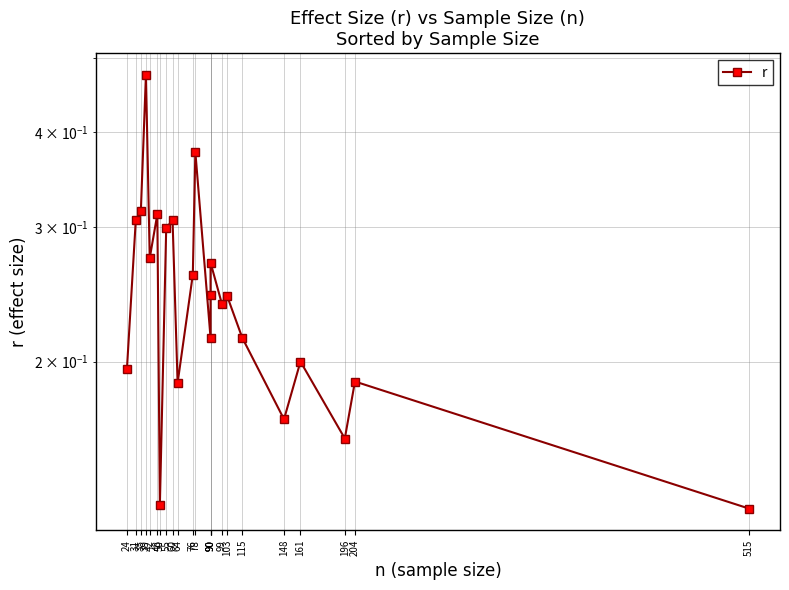

What is the minimum value shown in the chart?

0.1